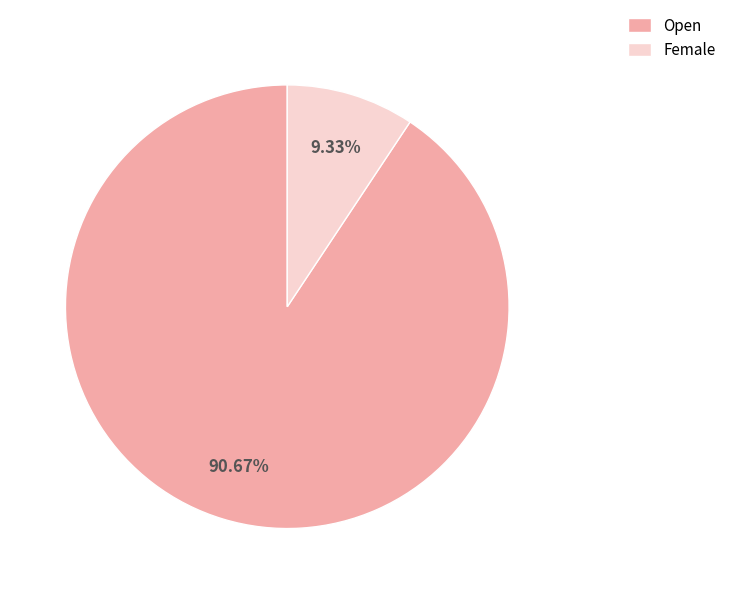

What portion of the pie excludes Female?

90.7%